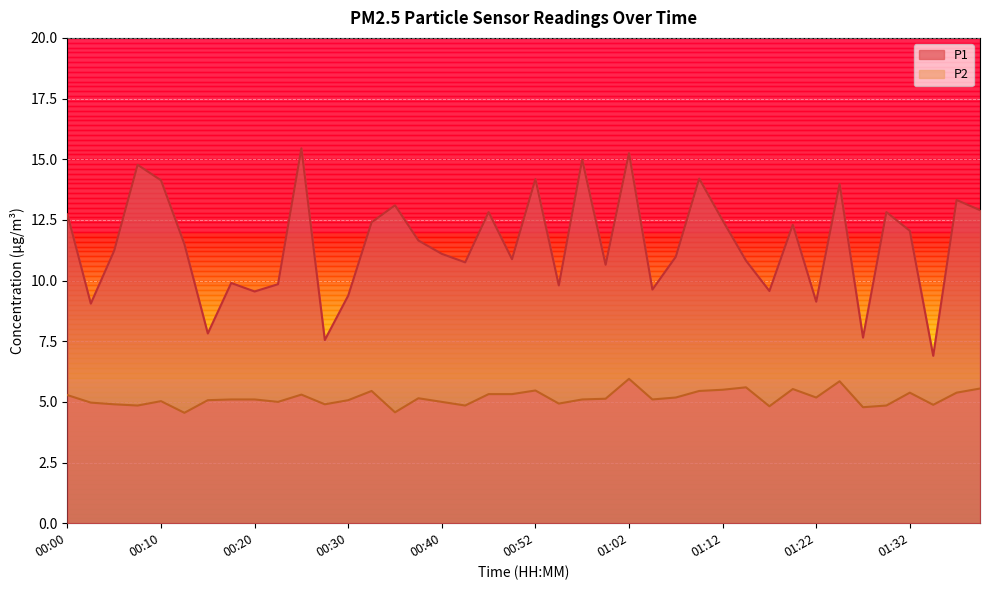

What is the label of the 11th point from the left?

00:25